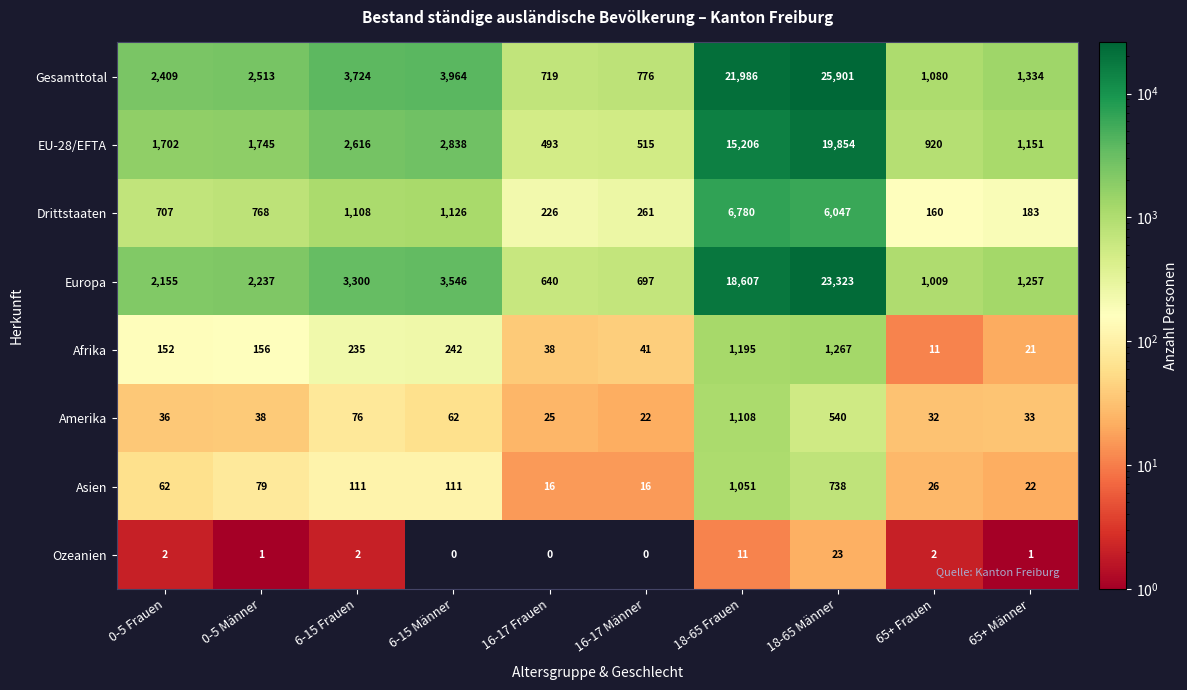

The Afrika series shows 1195 at 18-65 Frauen. True or false?

True